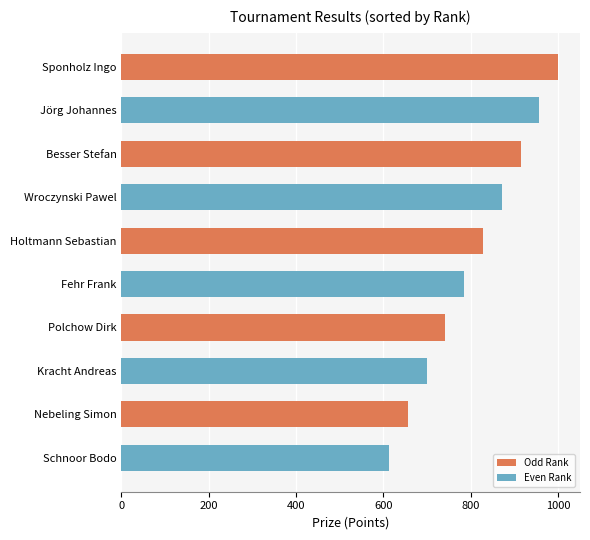

Rank the categories by value from highest to lowest.

Sponholz Ingo, Jörg Johannes, Besser Stefan, Wroczynski Pawel, Holtmann Sebastian, Fehr Frank, Polchow Dirk, Kracht Andreas, Nebeling Simon, Schnoor Bodo